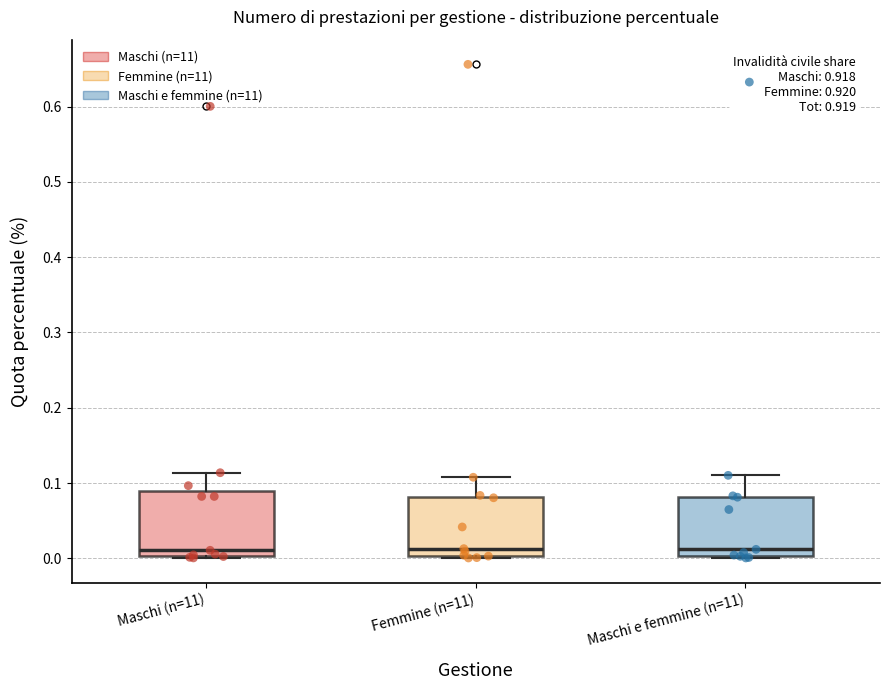

Where is the lower edge of the box for Maschi e femmine (n=11) on the y-axis? The values are not printed on the chart, so give them approximately, as read against the axis.

0.00